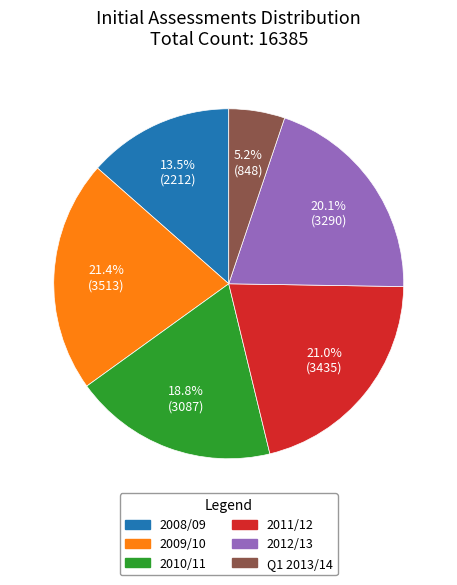

How much of the chart is everything except 2011/12?

79.0%